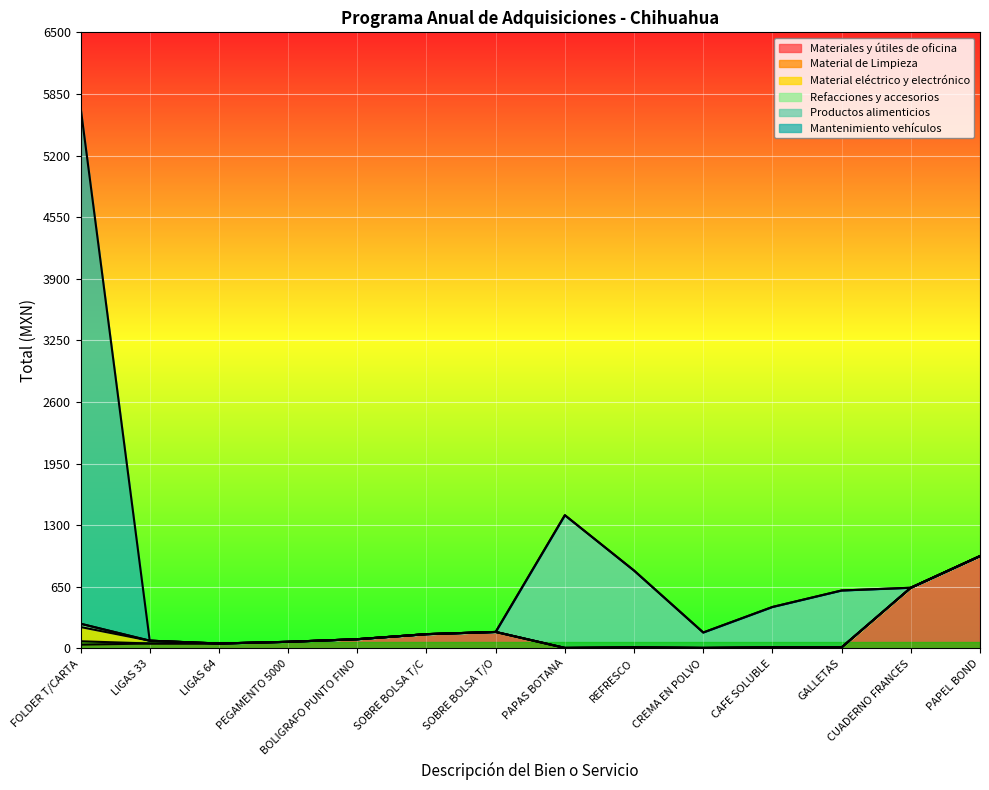

Which series changed the most between LIGAS 33 and BOLIGRAFO PUNTO FINO?

Materiales y útiles de oficina